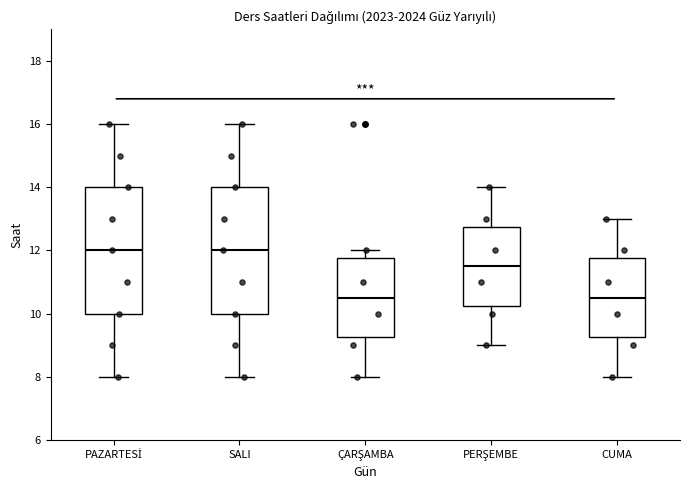

Where is the upper edge of the box for PAZARTESİ on the y-axis? The values are not printed on the chart, so give them approximately, as read against the axis.

14.0